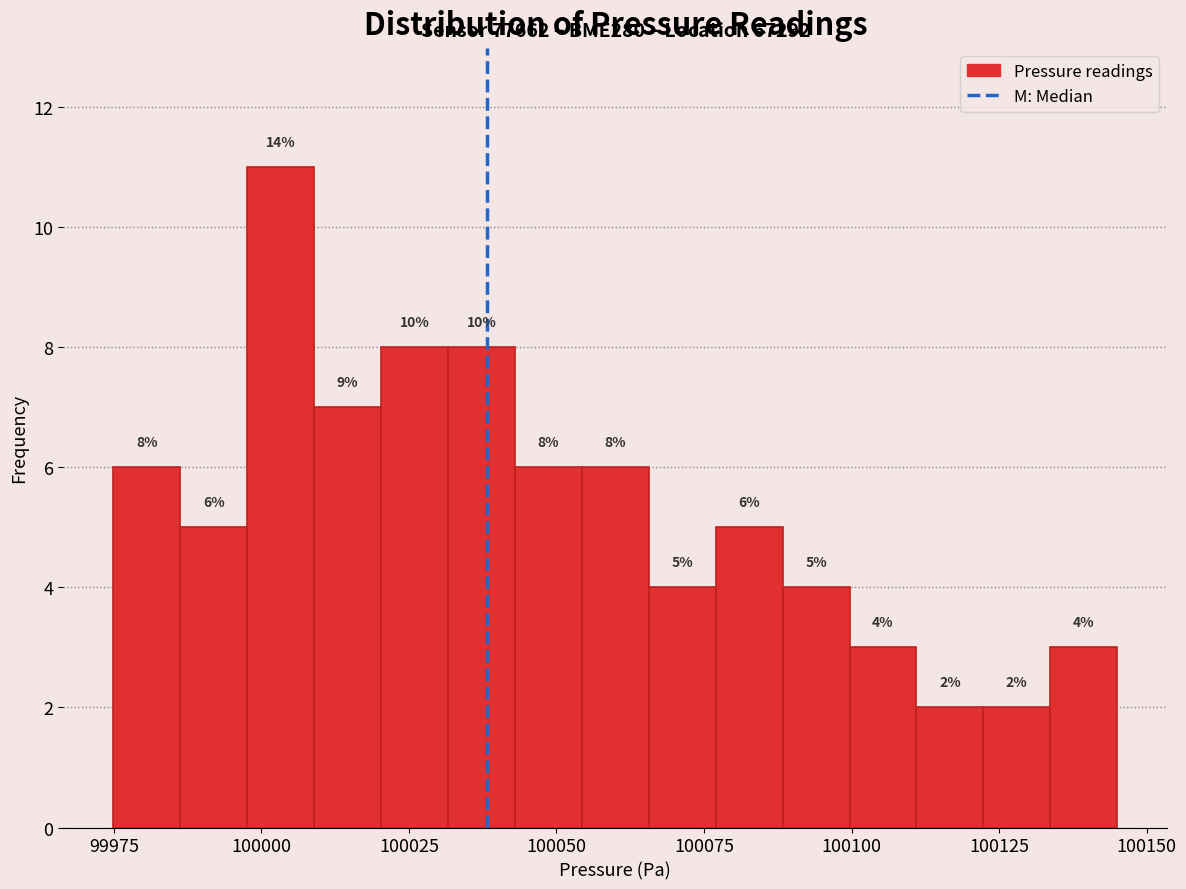

Around what value on the x-axis is the tallest bar? Give the approximate position of its centre, as read against the axis.

100005